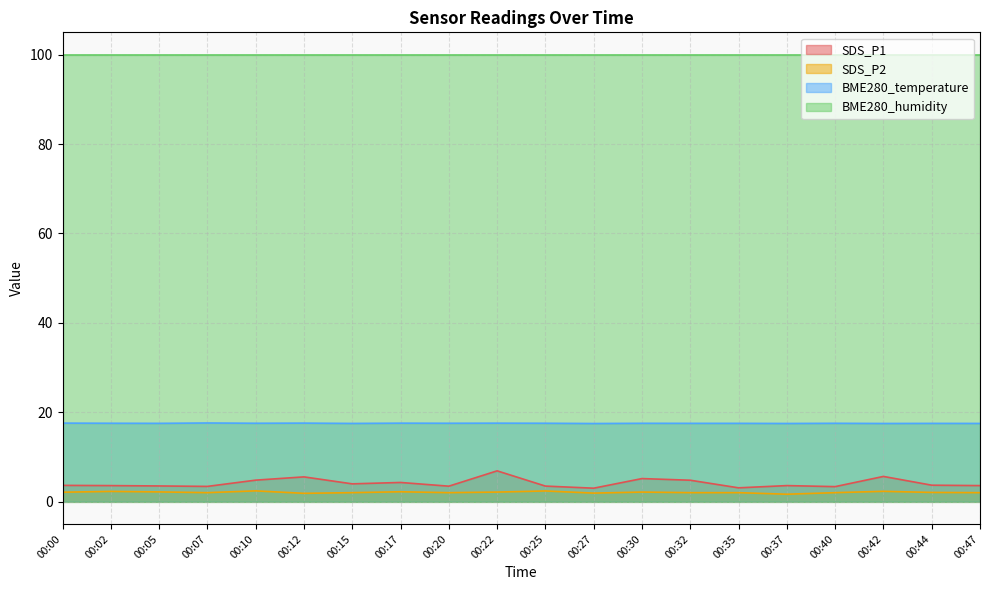

Does the chart have visible grid lines?

Yes